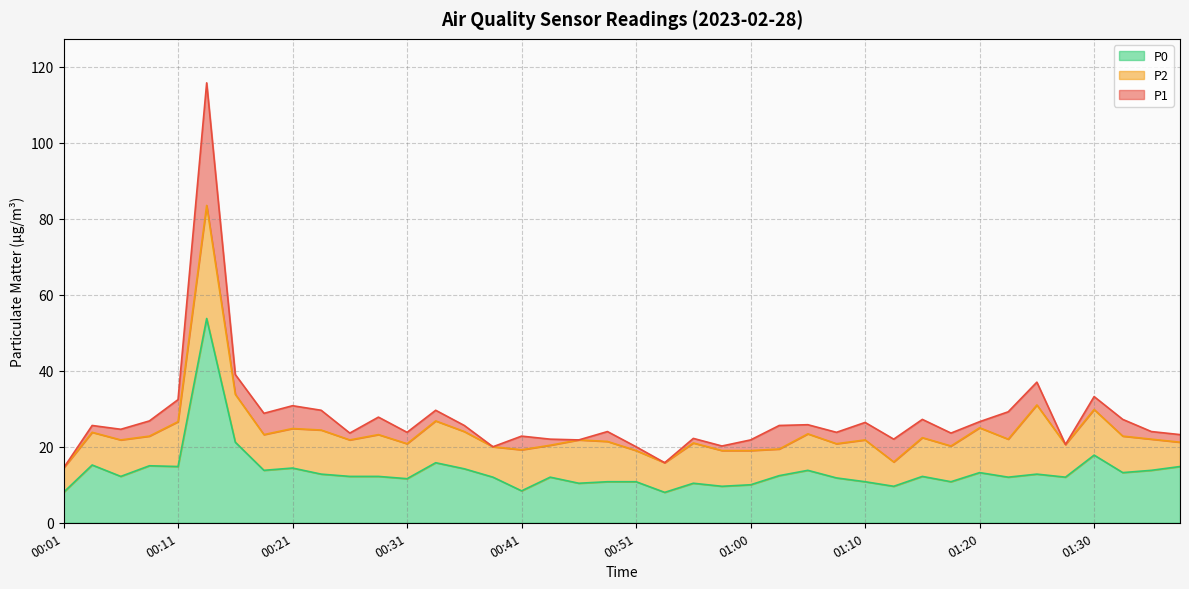

What position from the left is 00:01?

1